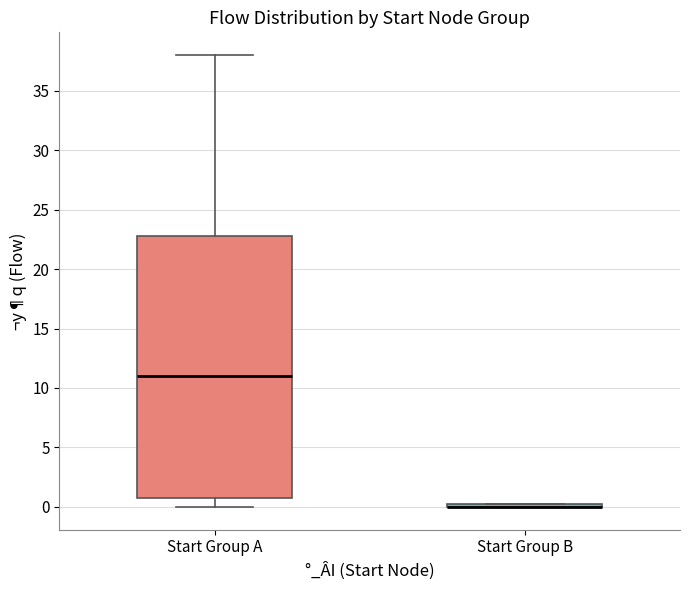

Which box is the tallest, from its lower edge to its upper edge?

Start Group A